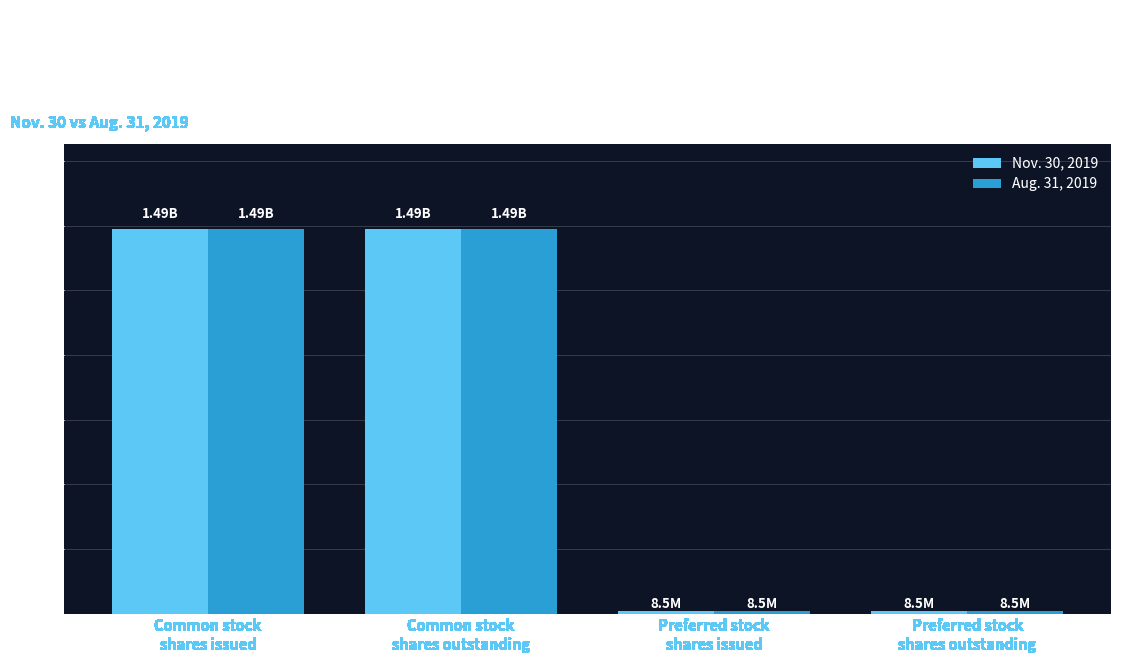

What are all the series names shown in the legend?

Nov. 30, 2019, Aug. 31, 2019